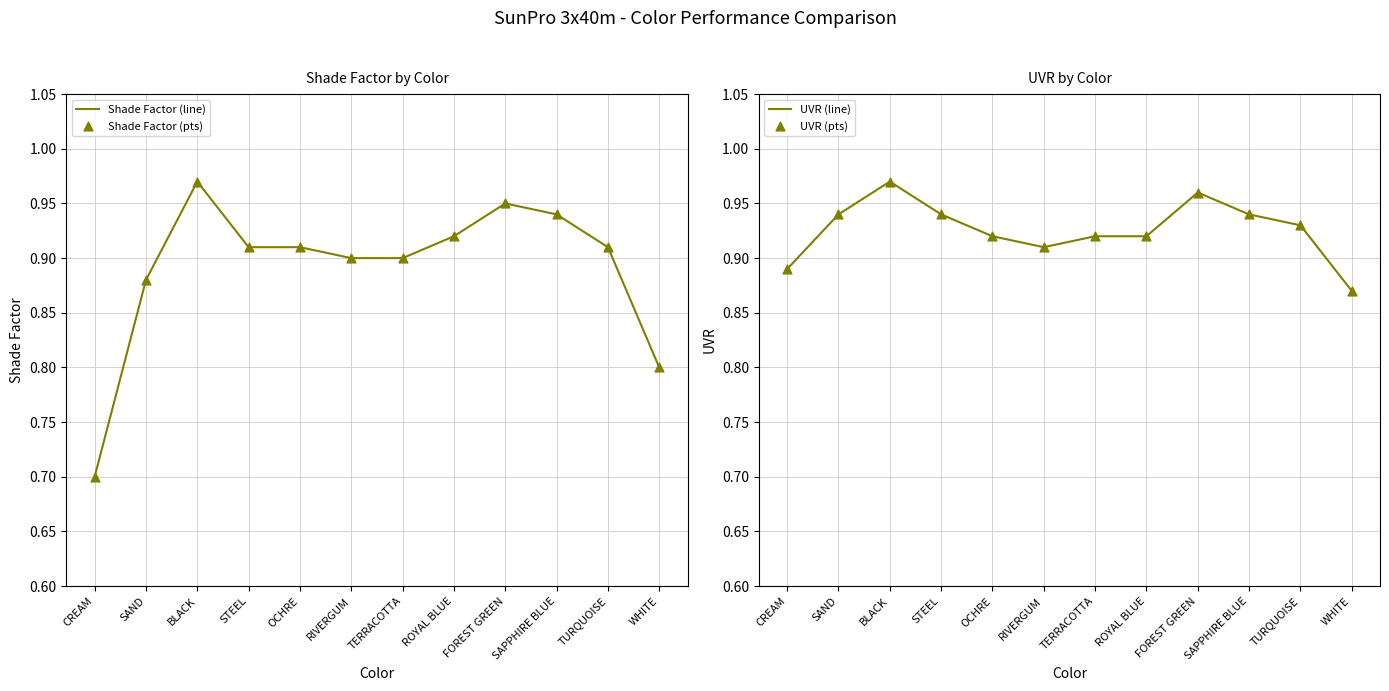

Which series has the largest Y range (max minus min)?

Shade Factor (line)